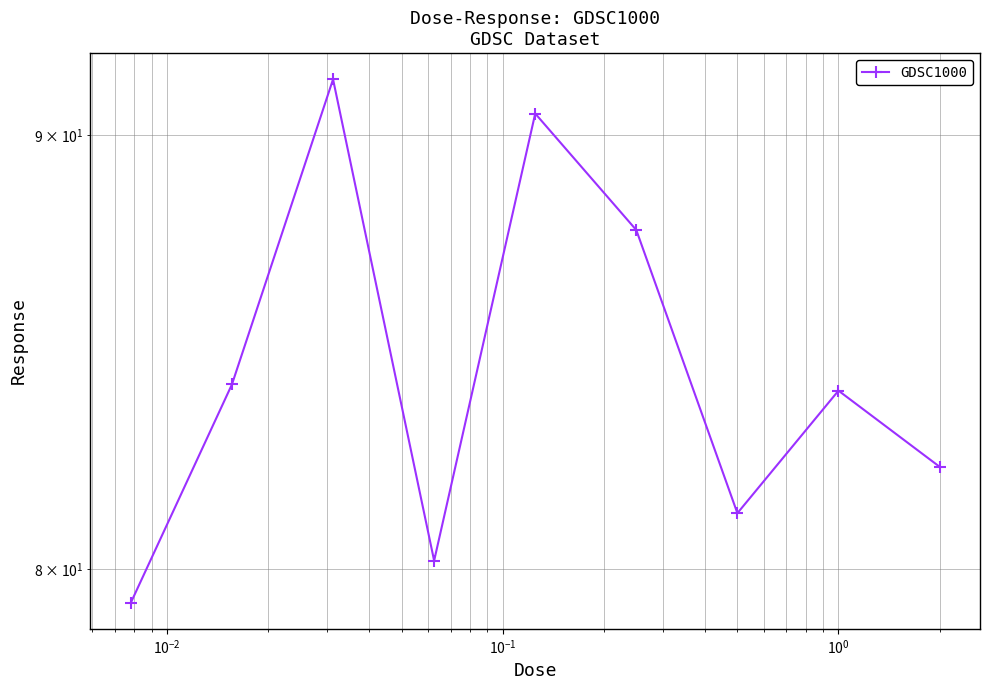

What is the sum of all values?

760.6